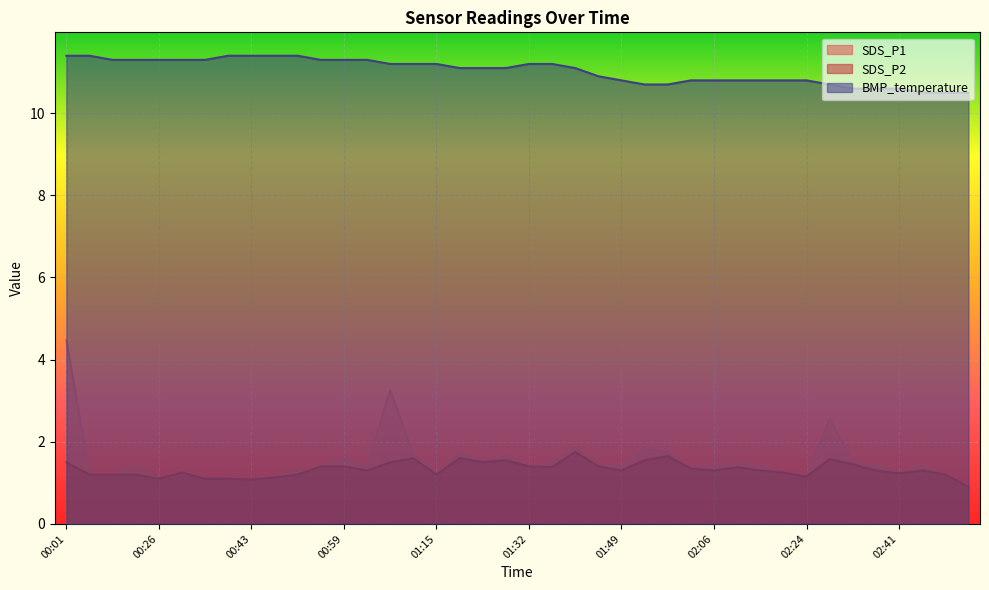

Is it true that SDS_P2 equals 1.4 at 01:36?

True